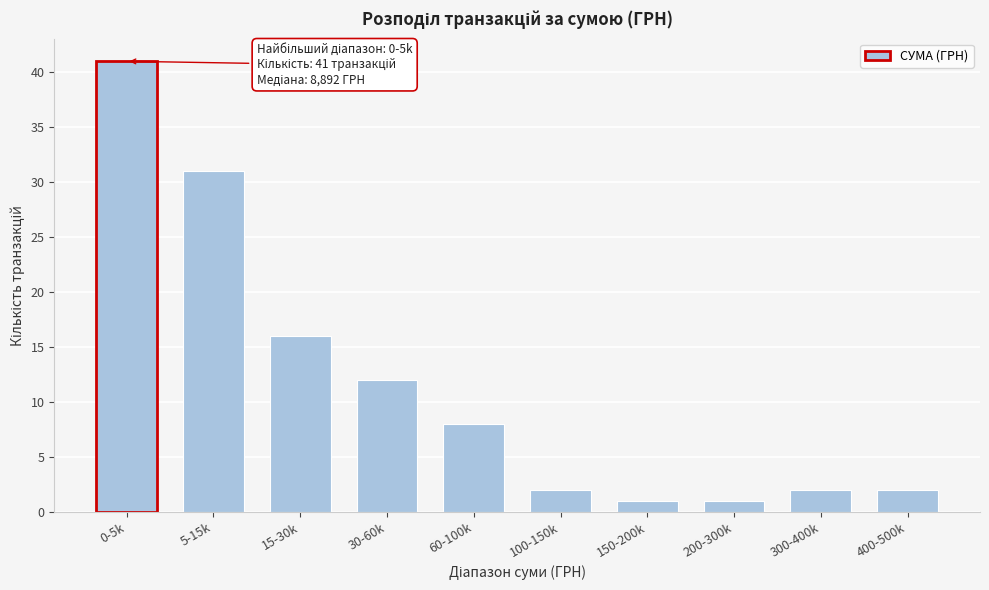

Reading right to left, what are all the values shown in this chart?

2	2	1	1	2	8	12	16	31	41